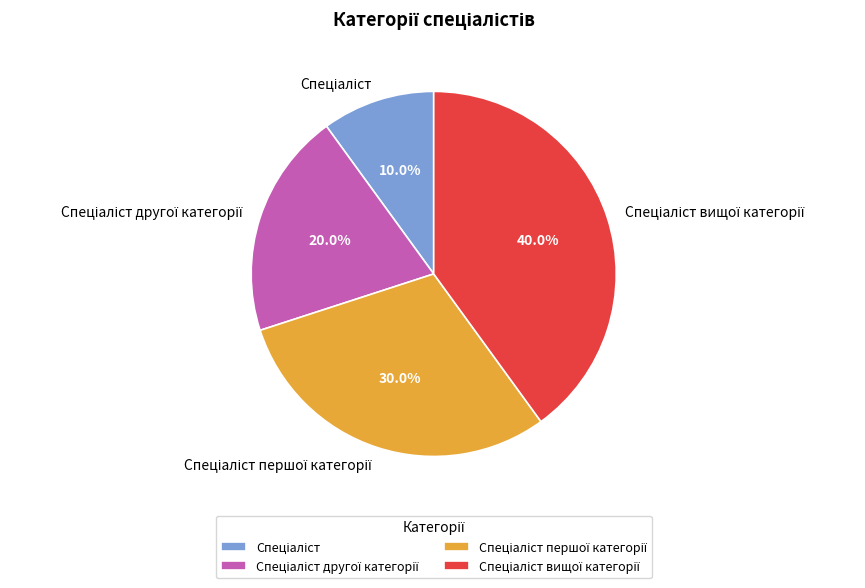

Is there a majority slice in this chart?

No